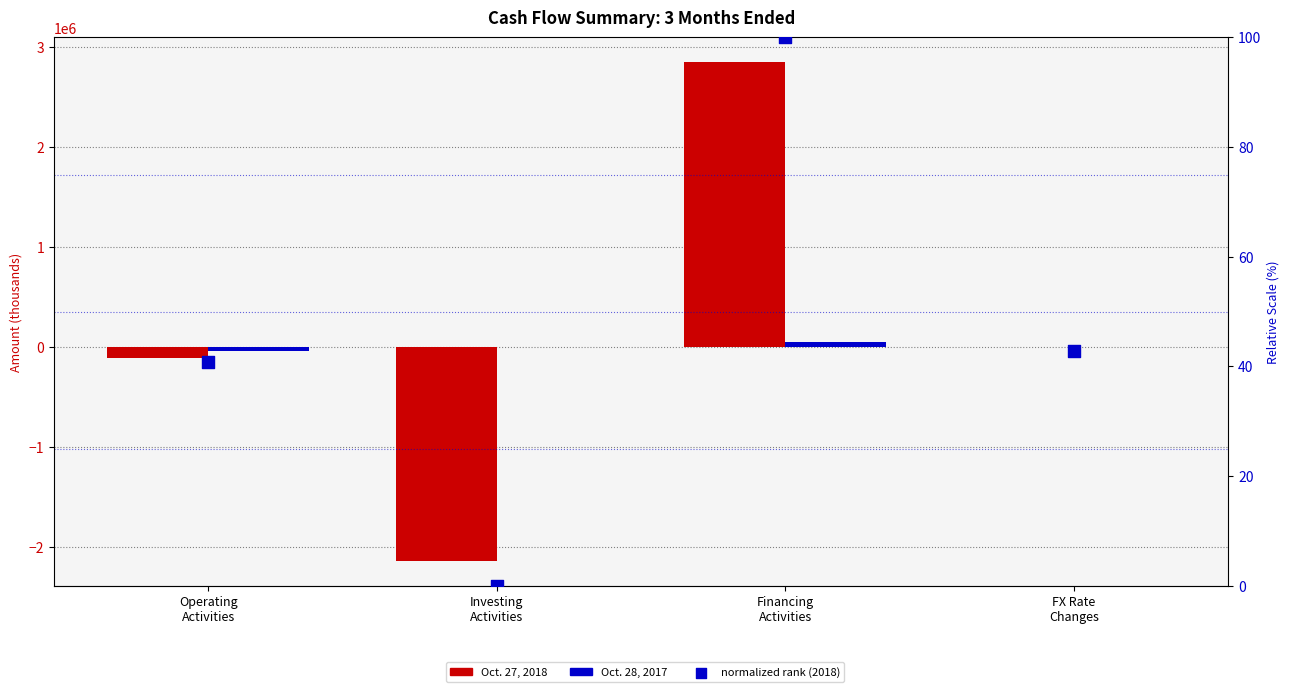

Which series has the widest spread of Y values?

Oct. 27, 2018